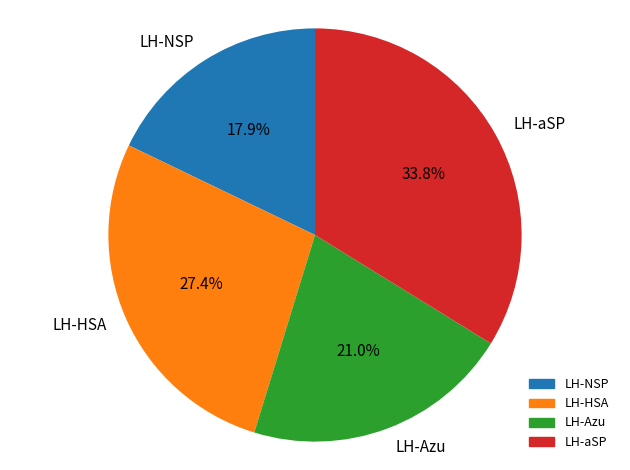

Is the sum of LH-Azu and LH-aSP greater than half?

Yes